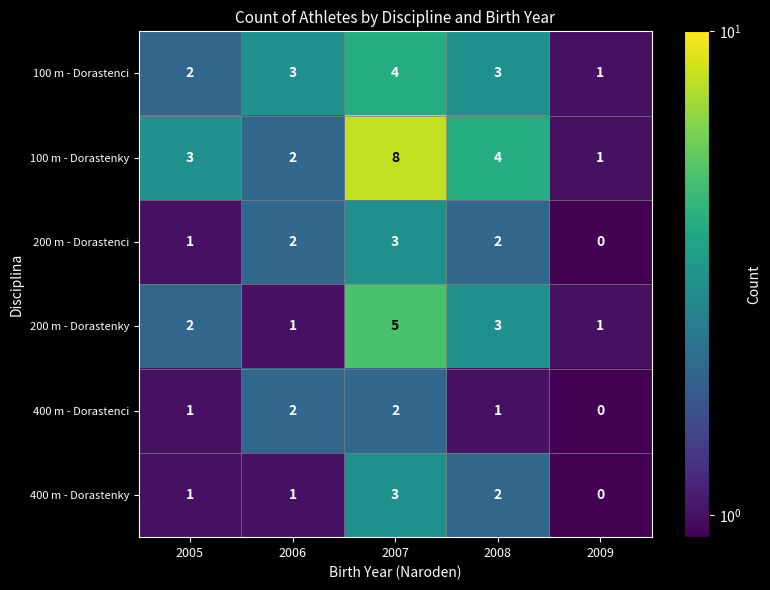

How many 400 m - Dorastenci values are between 1 and 2?

4